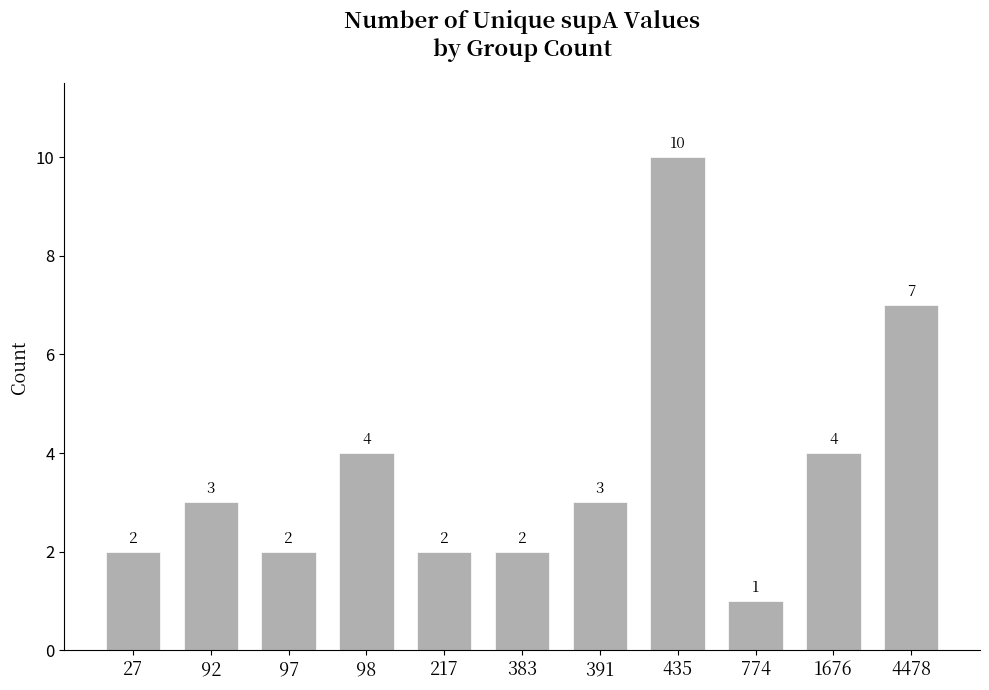

Which category has the highest value across all series?

435